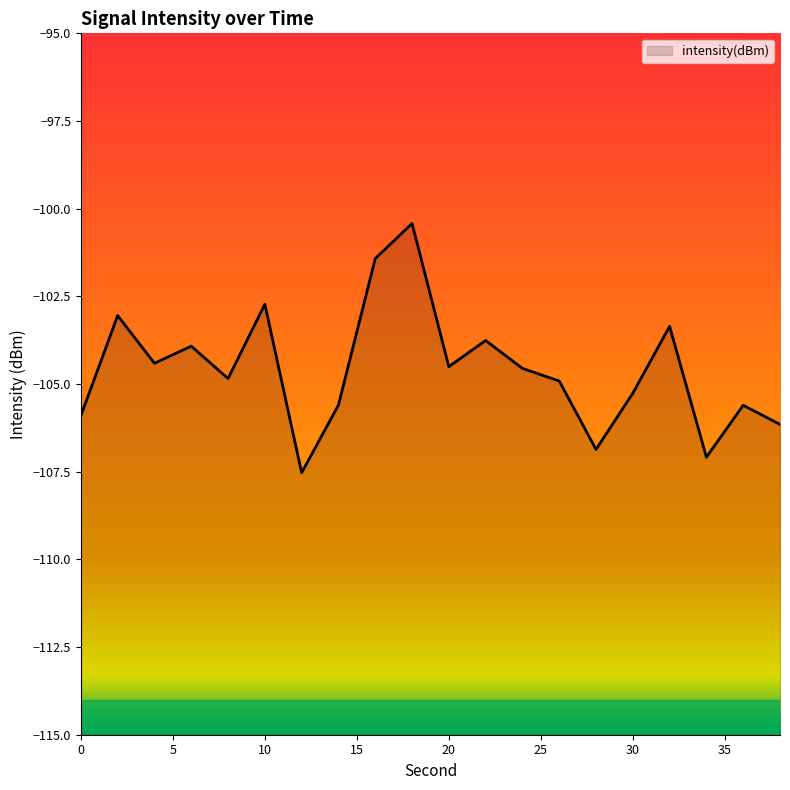

List the labels in order of value, largest first.

18, 16, 10, 2, 32, 22, 6, 4, 20, 24, 8, 26, 30, 14, 36, 0, 38, 28, 34, 12